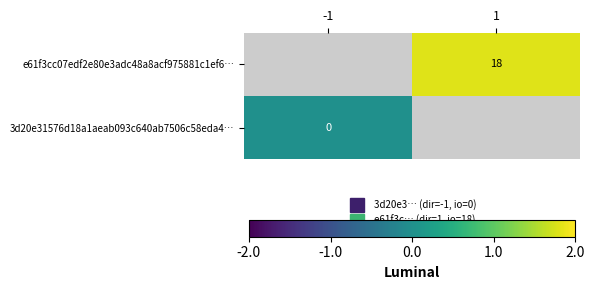

Is the value of e61f3cc07edf2e80e3adc48a8acf975881c1ef6… at 1 greater than the value of 3d20e31576d18a1aeab093c640ab7506c58eda4… at 1?

No